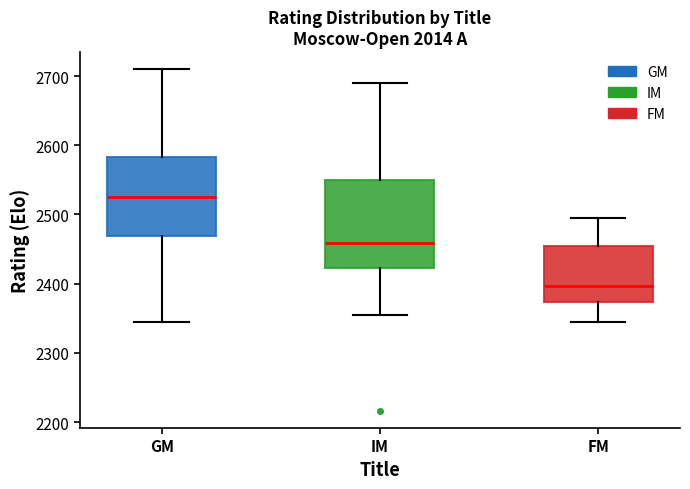

Which box is the tallest, from its lower edge to its upper edge?

IM